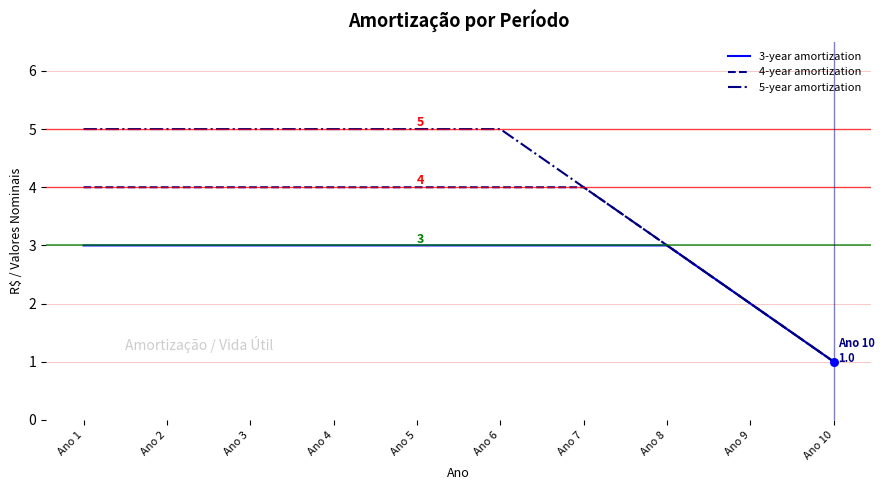

Between Ano 1 and Ano 10, which series saw the biggest shift?

5-year amortization